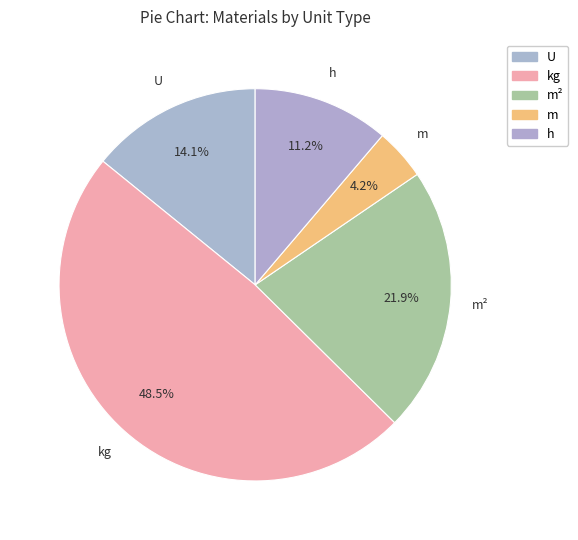

Count the number of slices in the pie.

5